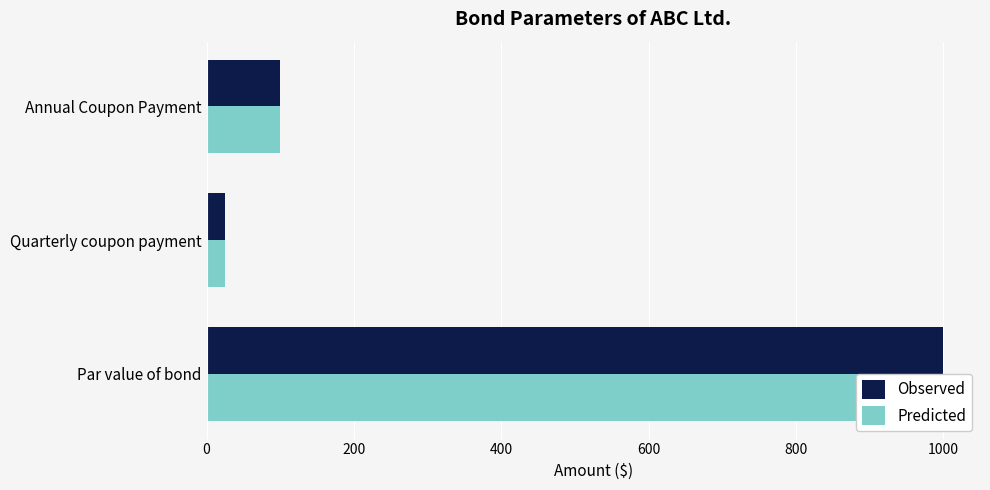

What is the sum of all Predicted values?

1125